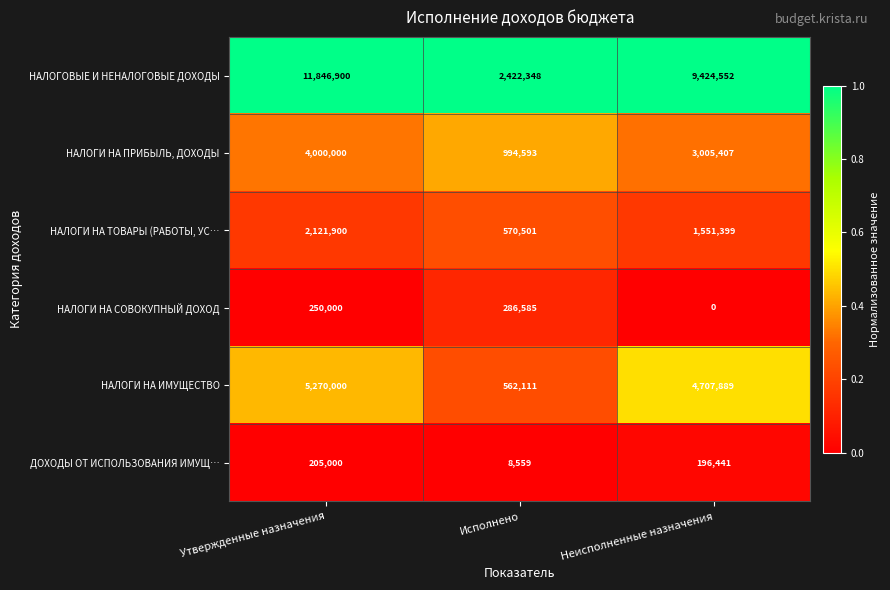

The НАЛОГИ НА ПРИБЫЛЬ, ДОХОДЫ series shows 4000000 at Утвержденные назначения. True or false?

True